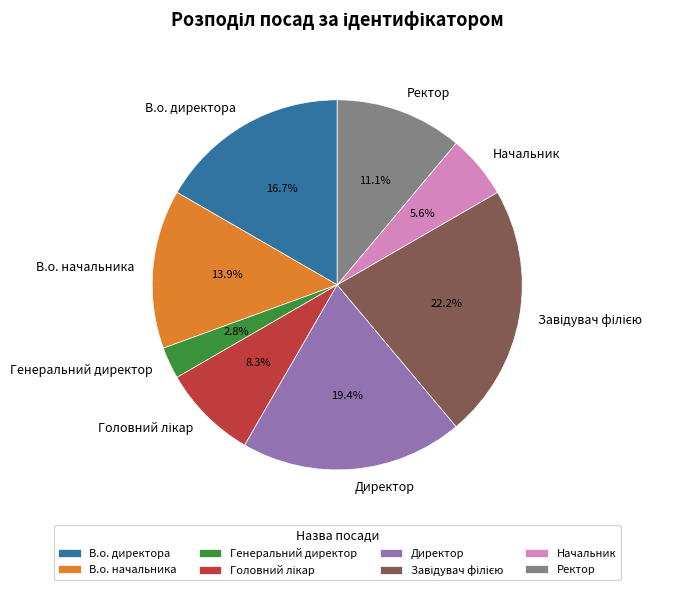

Which has a higher value, Директор or Генеральний директор?

Директор